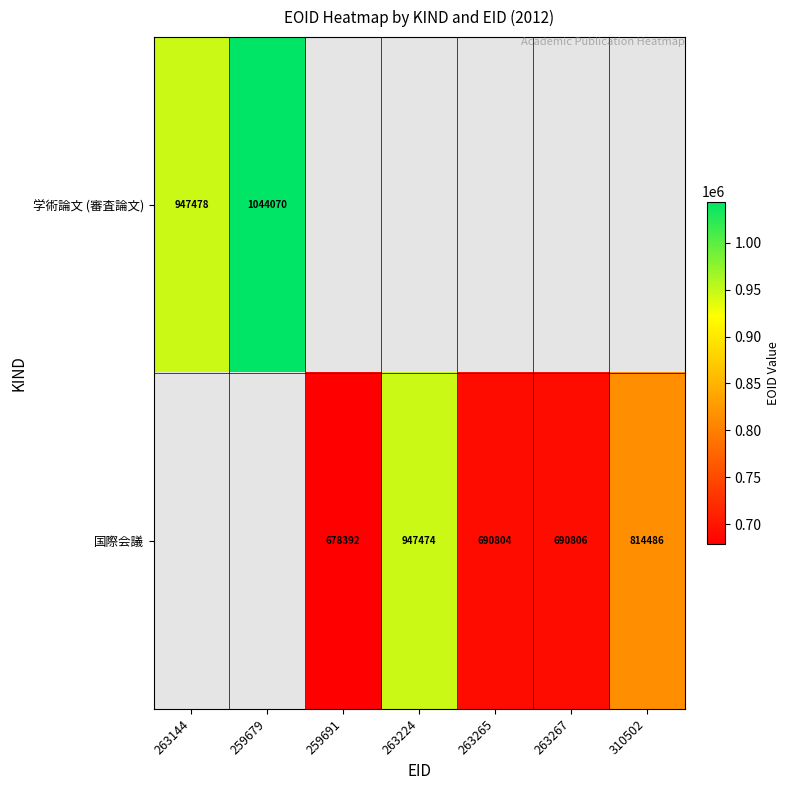

Is it true that 学術論文 (審査論文) equals 1283006 at 263144?

False